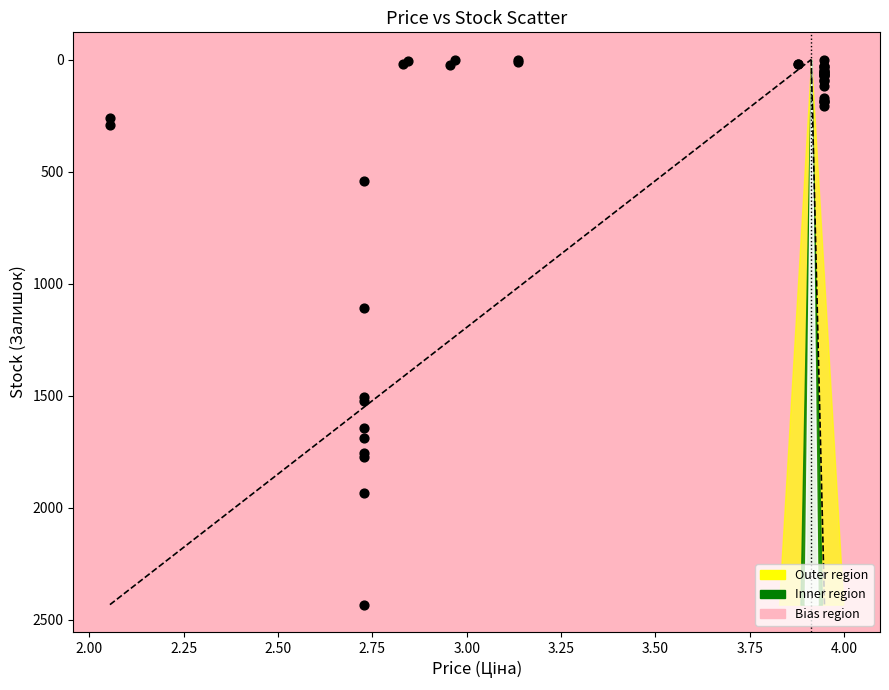

What Y value in the scatter plot is closest to 1217?

1111